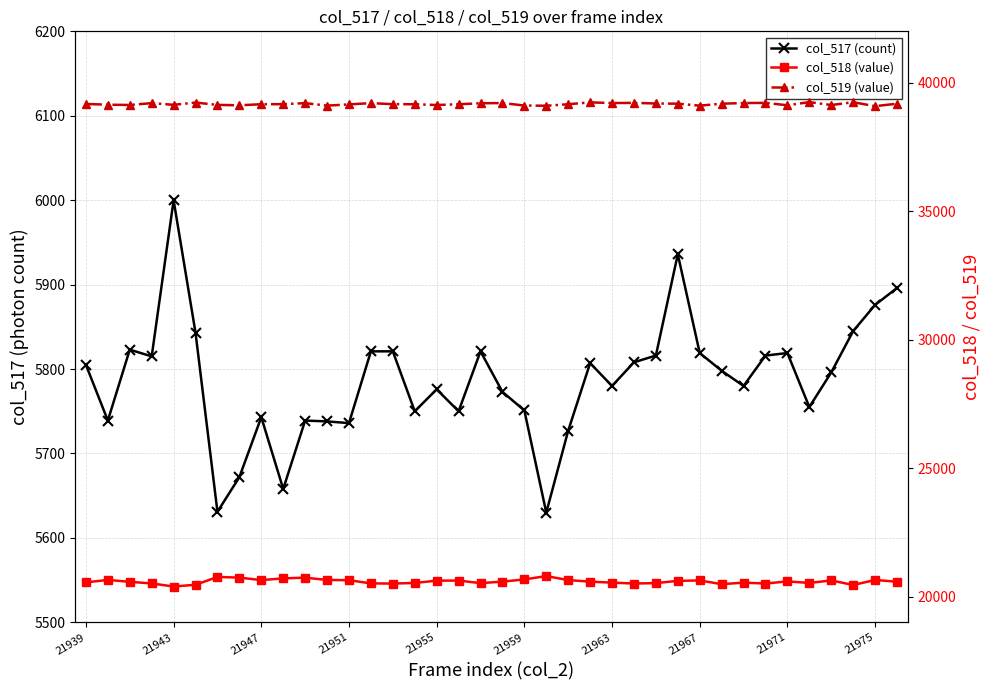

What is the average value of the col_519 (value) series?

39170